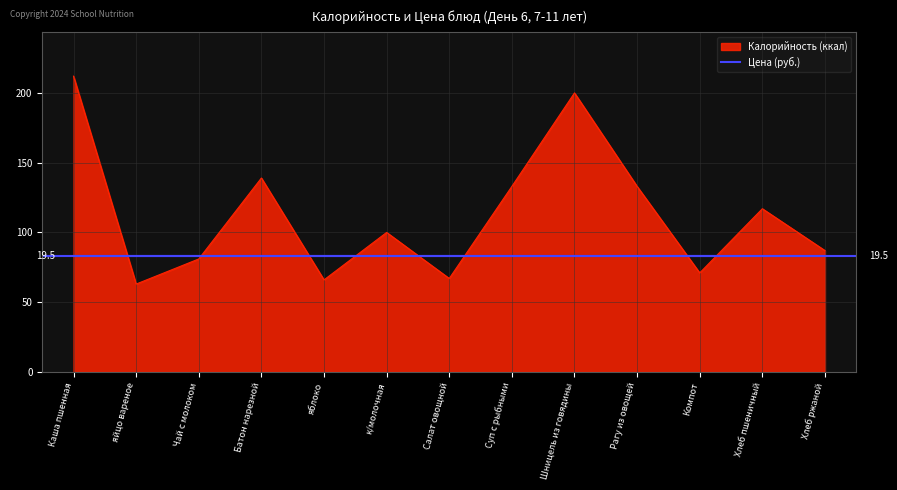

Does the chart have visible grid lines?

Yes